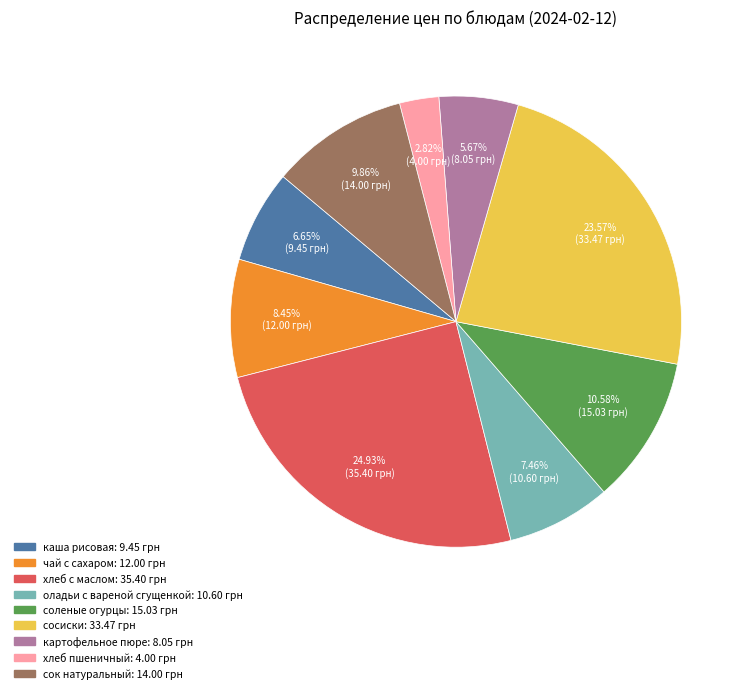

How many slices are in this pie chart?

9